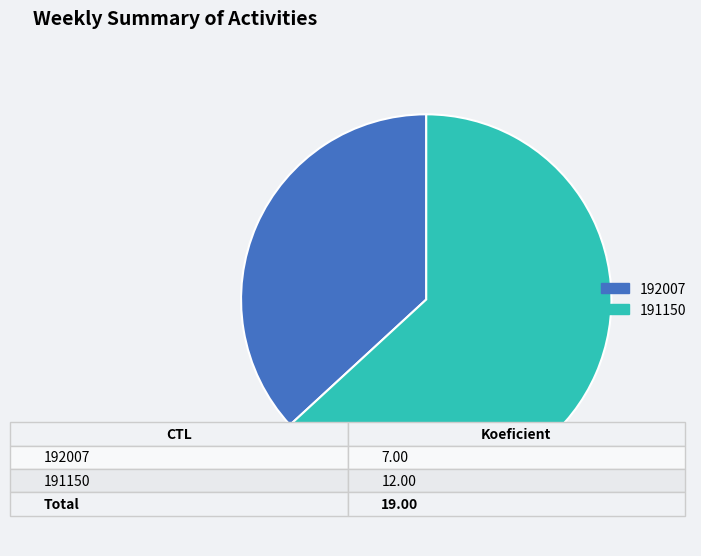

Which slice is the smallest?

192007